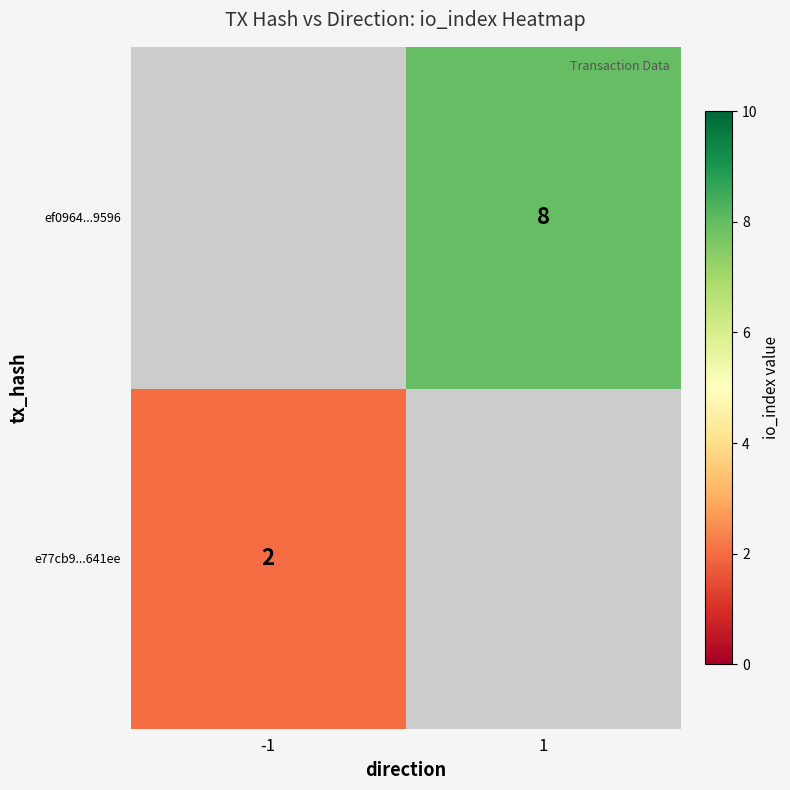

Count the number of categories in the chart.

2